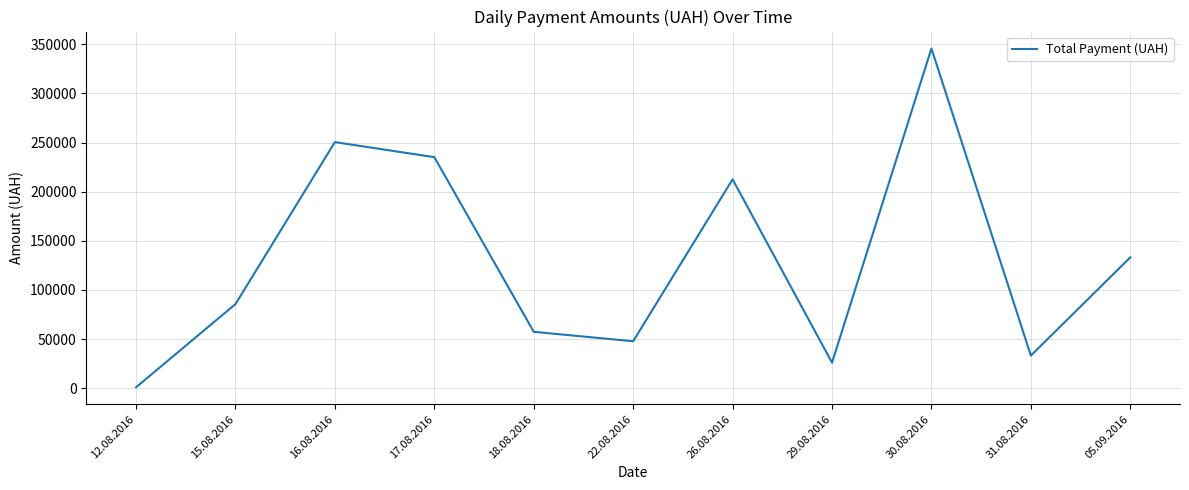

The value at 05.09.2016 is 84156.3. True or false?

False